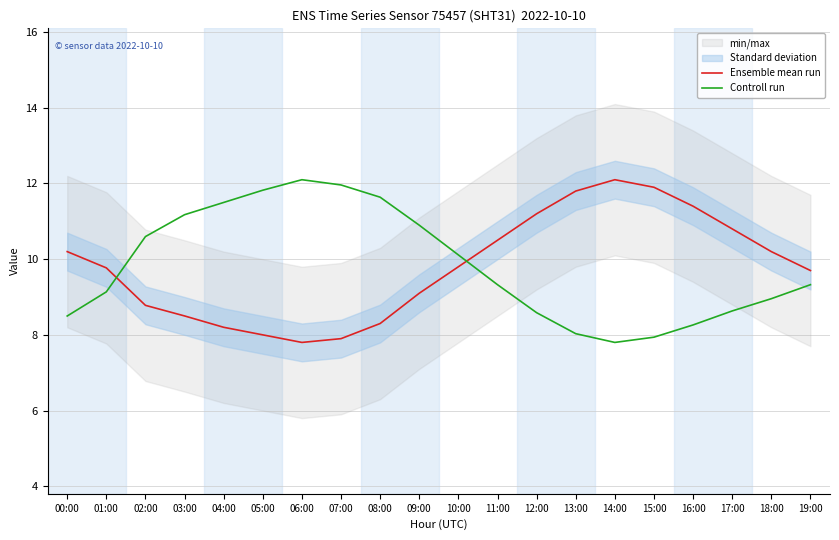

Which series ends up on top after the final intersection of Ensemble mean run and Controll run?

Ensemble mean run